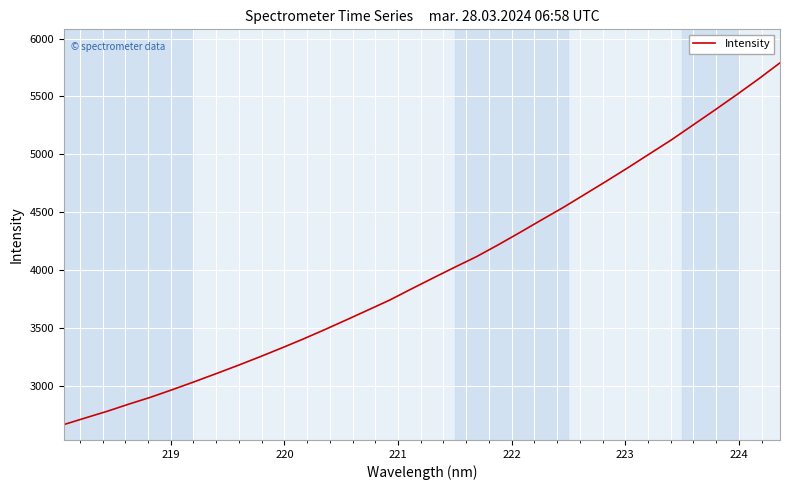

What is the greatest value displayed?

5790.2